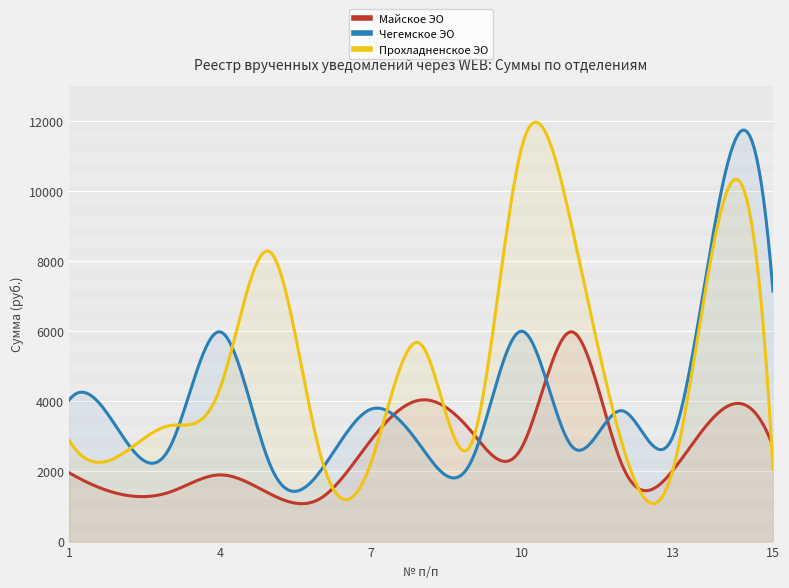

Between which two adjacent categories do Прохладненское ЭО and Майское ЭО first intersect?

6 and 7